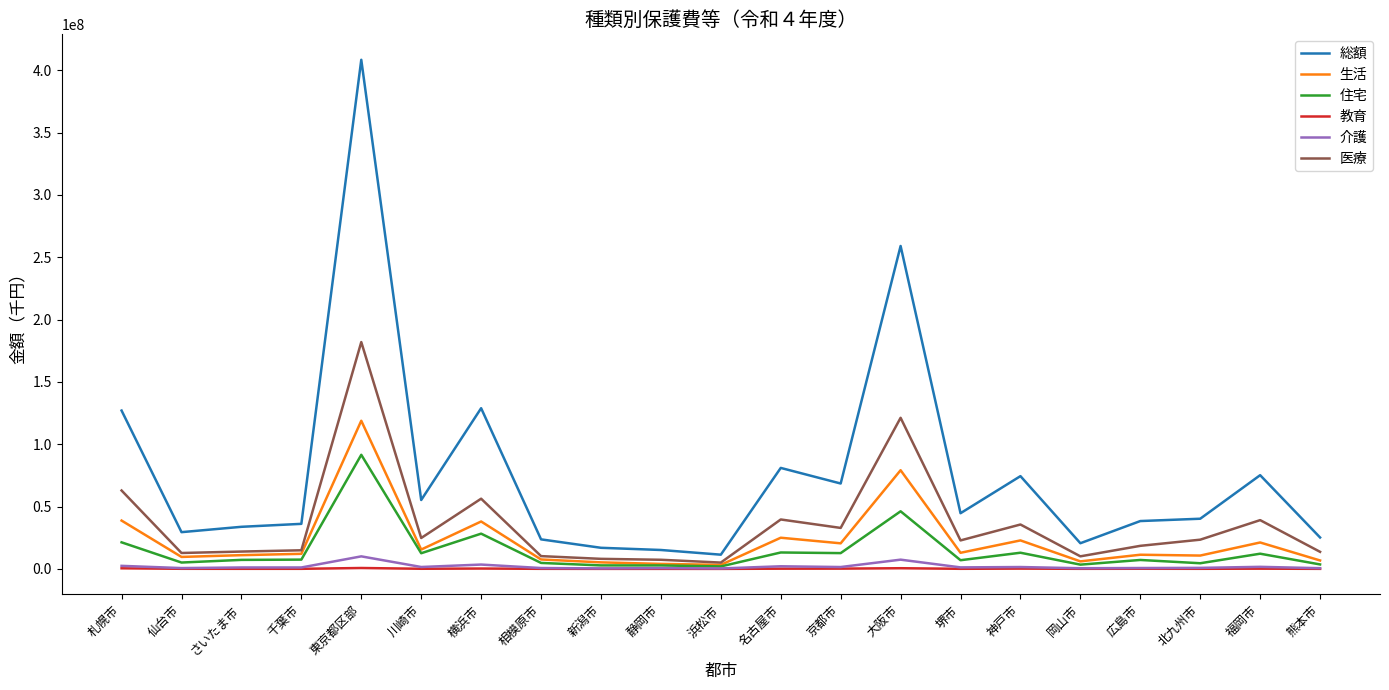

Between 京都市 and 岡山市, which series saw the biggest shift?

総額